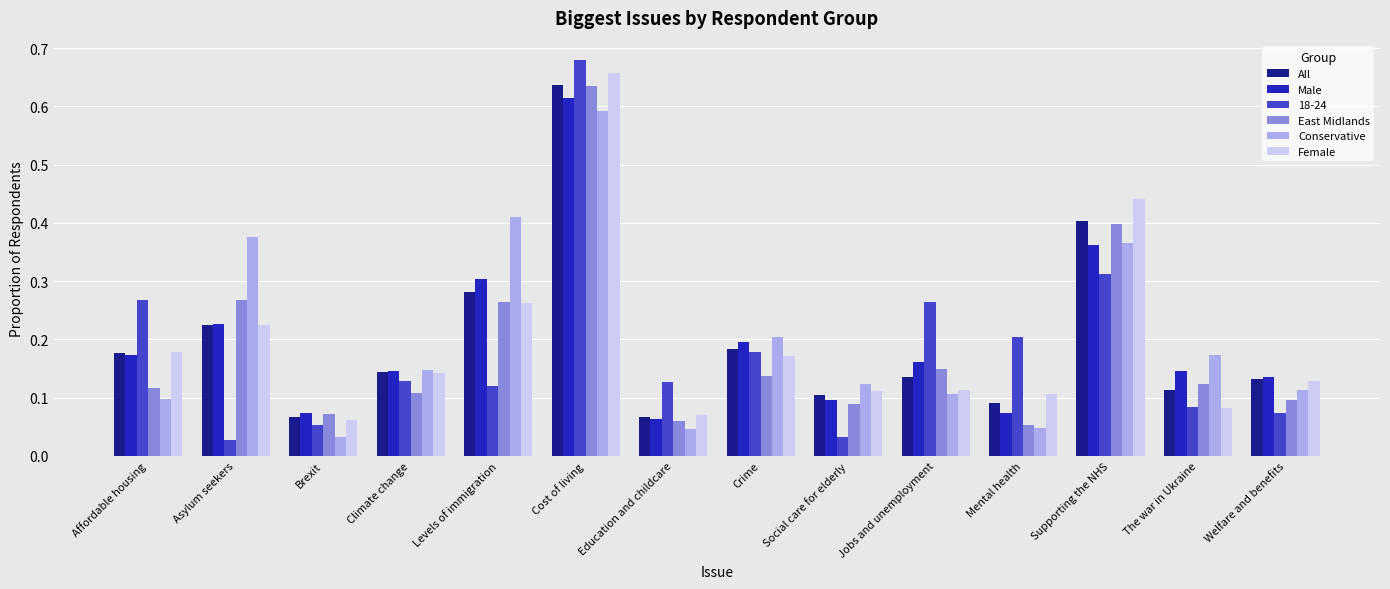

How many bars are there in each group?

6